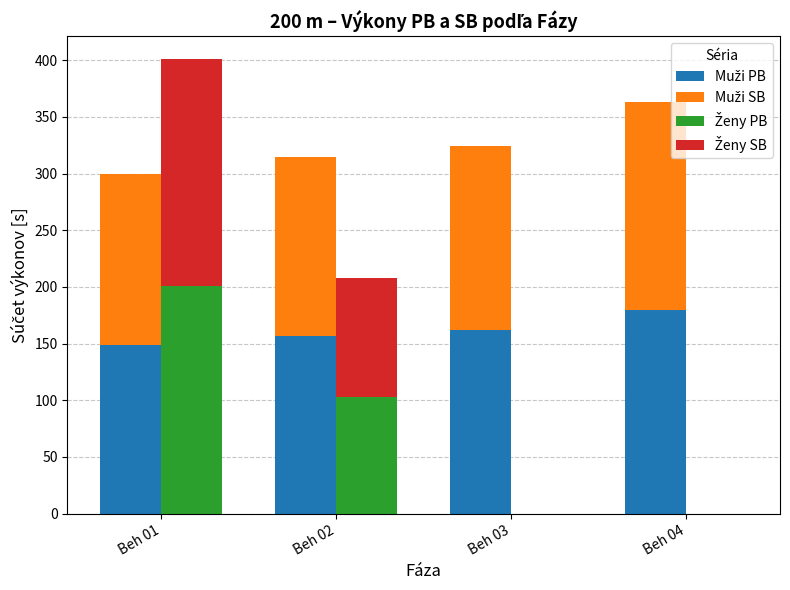

What is the value of the Muži PB bar at the 4th from the left?

180.0